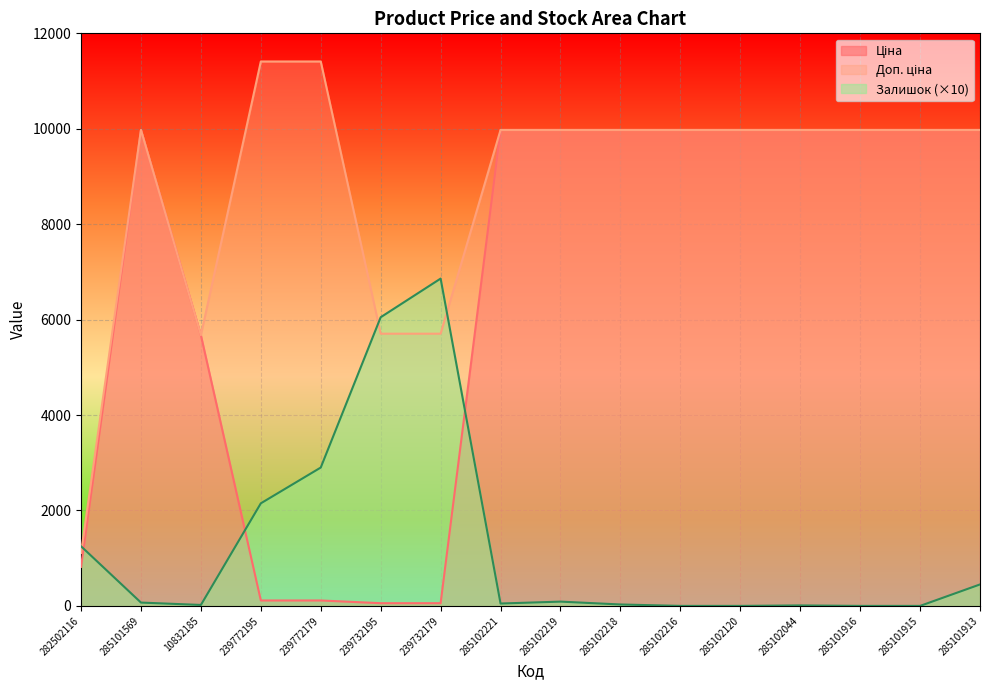

What is the label of the 1st point from the left?

282502116